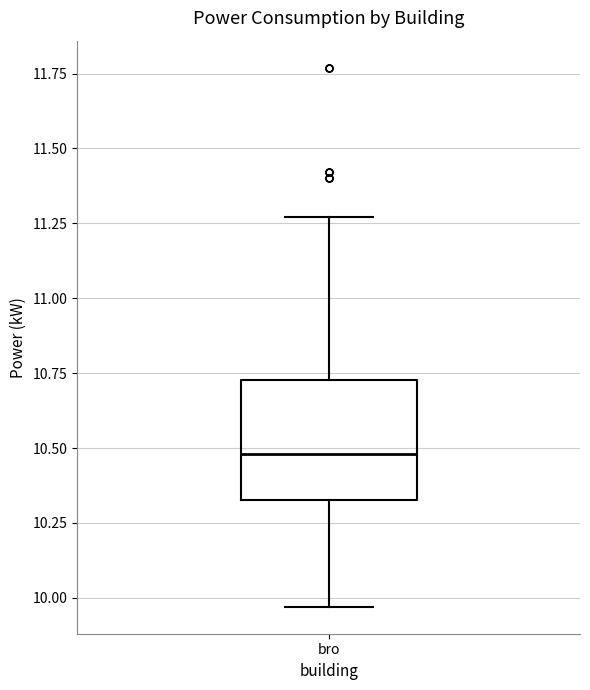

Transcribe this box plot: give where the median line is, the range the box spans, and where the two whiskers end, as read against the y-axis. The values are not printed on the chart, so give them approximately, as read against the axis.

median 10.50, box 10.35 to 10.75, whiskers 9.95 to 11.25